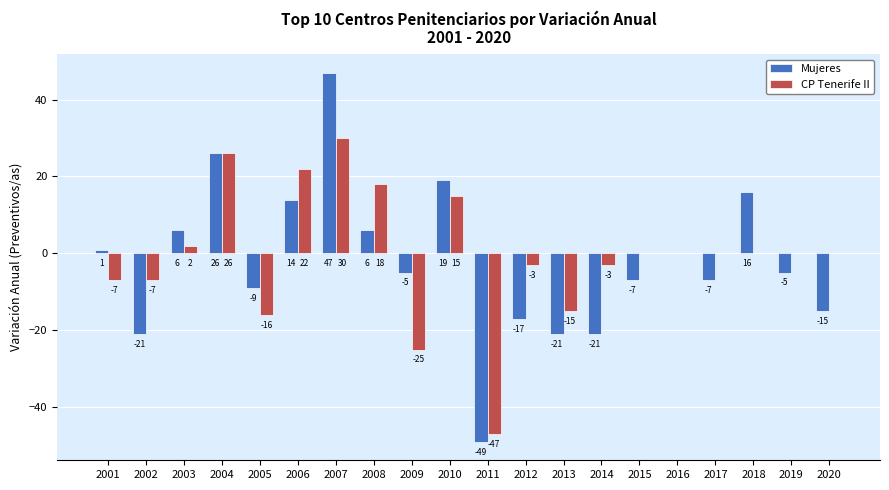

Where is Mujeres nearest to the value -1?

2016